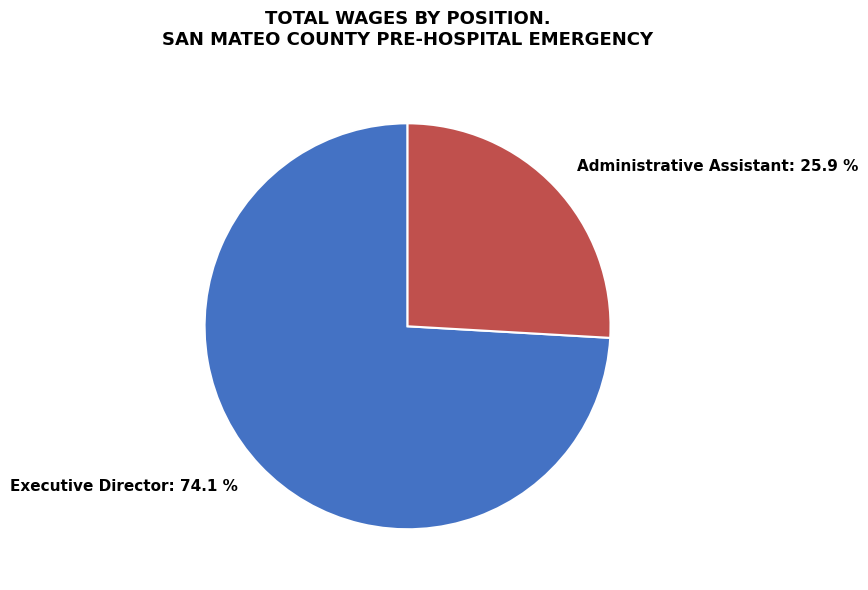

Approximately how many times larger is the value at Administrative Assistant compared to Executive Director?

0.3